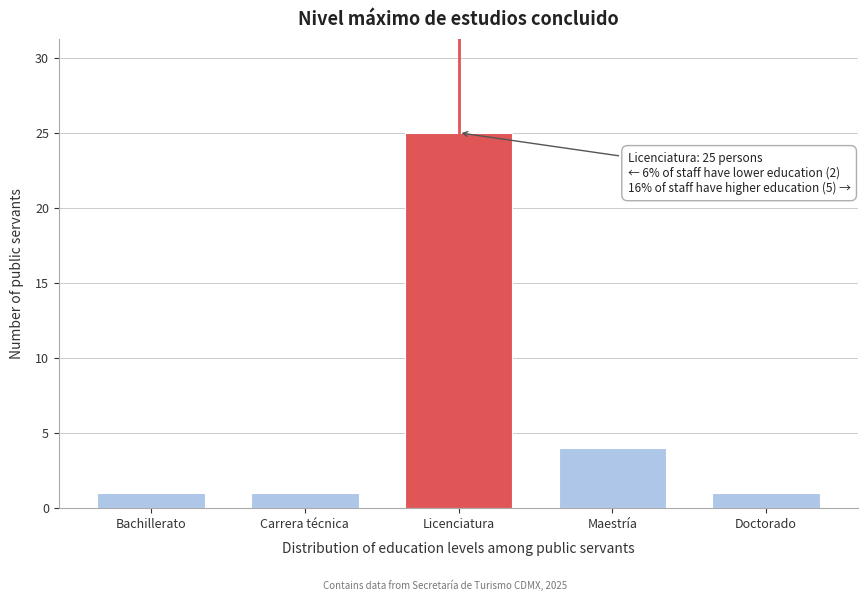

Reading right to left, list all the values displayed in this chart.

Doctorado=1	Maestría=4	Licenciatura=25	Carrera técnica=1	Bachillerato=1